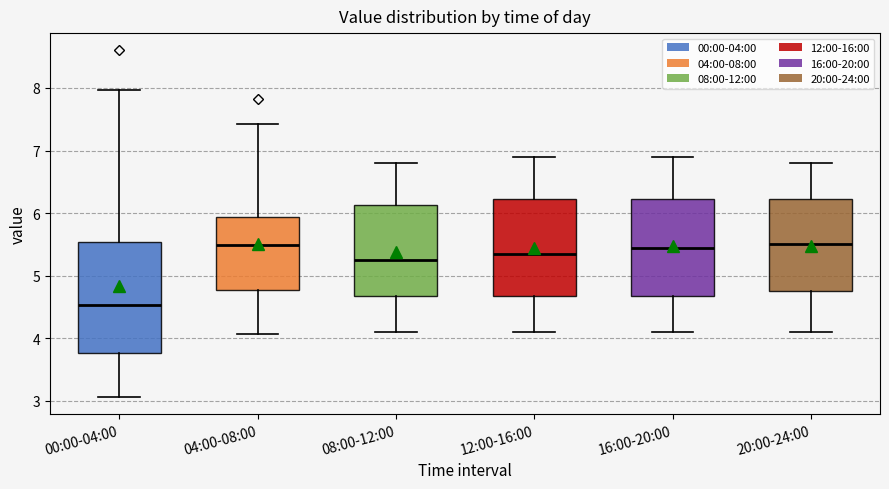

Which box is the tallest, from its lower edge to its upper edge?

00:00-04:00